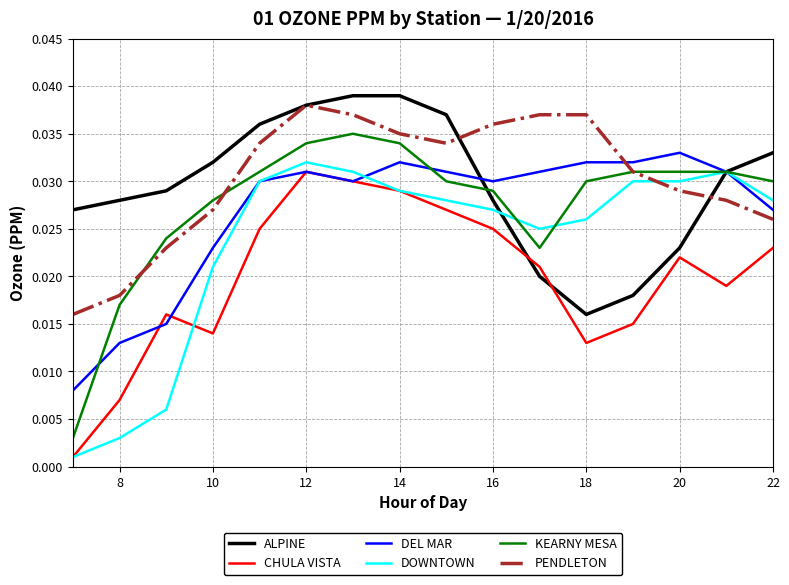

What are all the series names shown in the legend?

ALPINE, CHULA VISTA, DEL MAR, DOWNTOWN, KEARNY MESA, PENDLETON